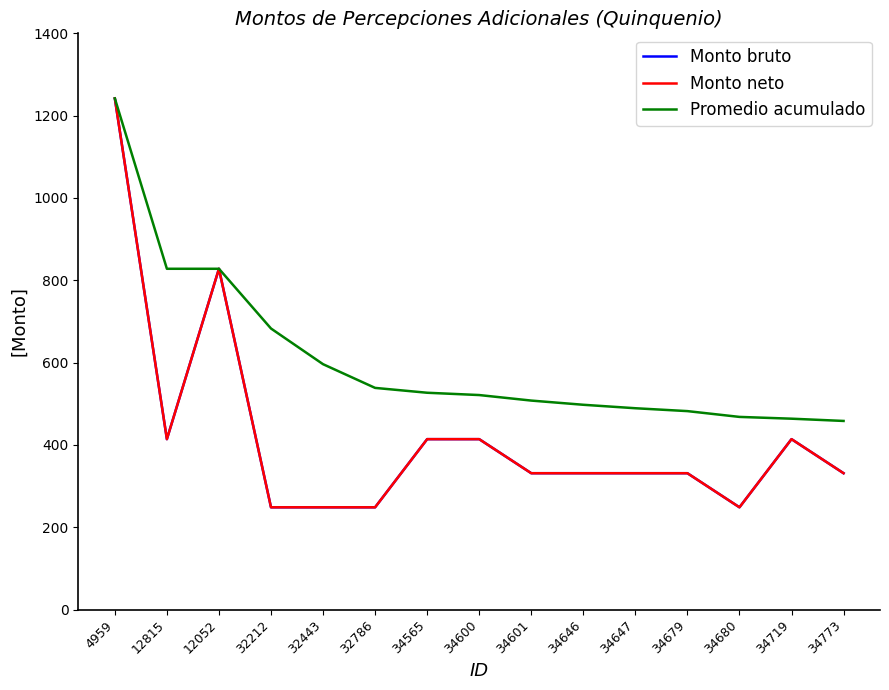

Rank the categories by Monto neto value from lowest to highest.

32212, 32443, 32786, 34680, 34601, 34646, 34647, 34679, 34773, 12815, 34565, 34600, 34719, 12052, 4959